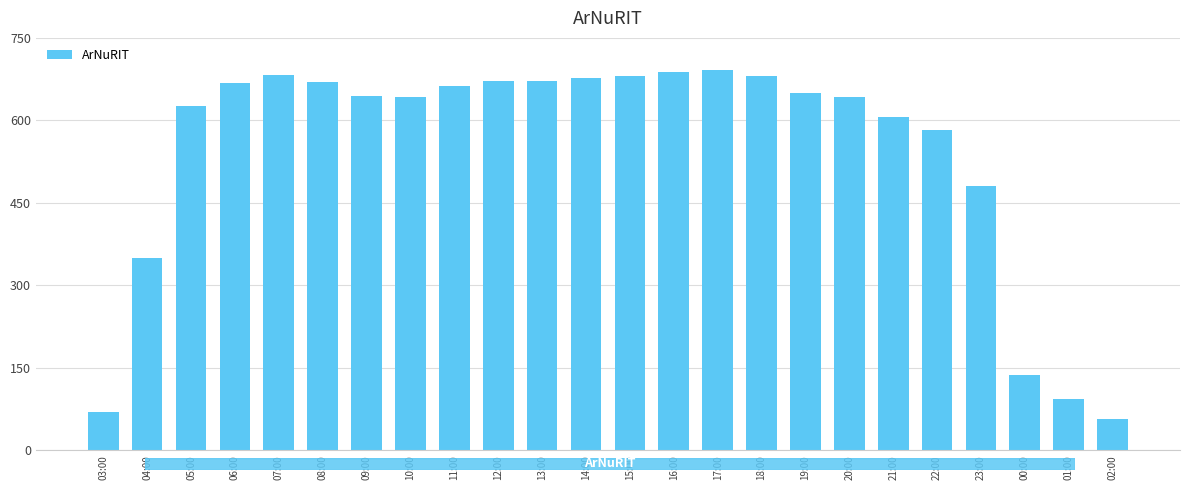

What is the sum of all values?

13027